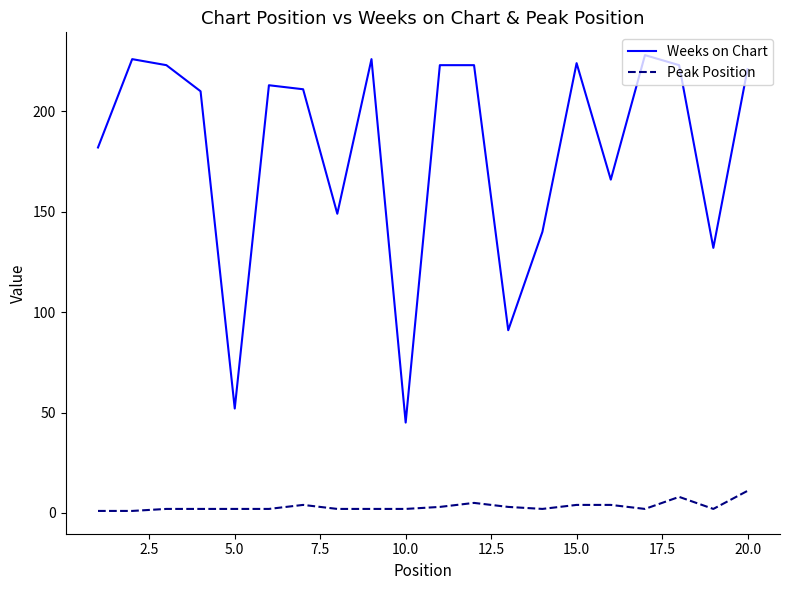

Reading left to right, list all the values displayed in this chart.

Weeks on Chart: 182	226	223	210	52	213	211	149	226	45	223	223	91	140	224	166	228	223	132	221
Peak Position: 1	1	2	2	2	2	4	2	2	2	3	5	3	2	4	4	2	8	2	11